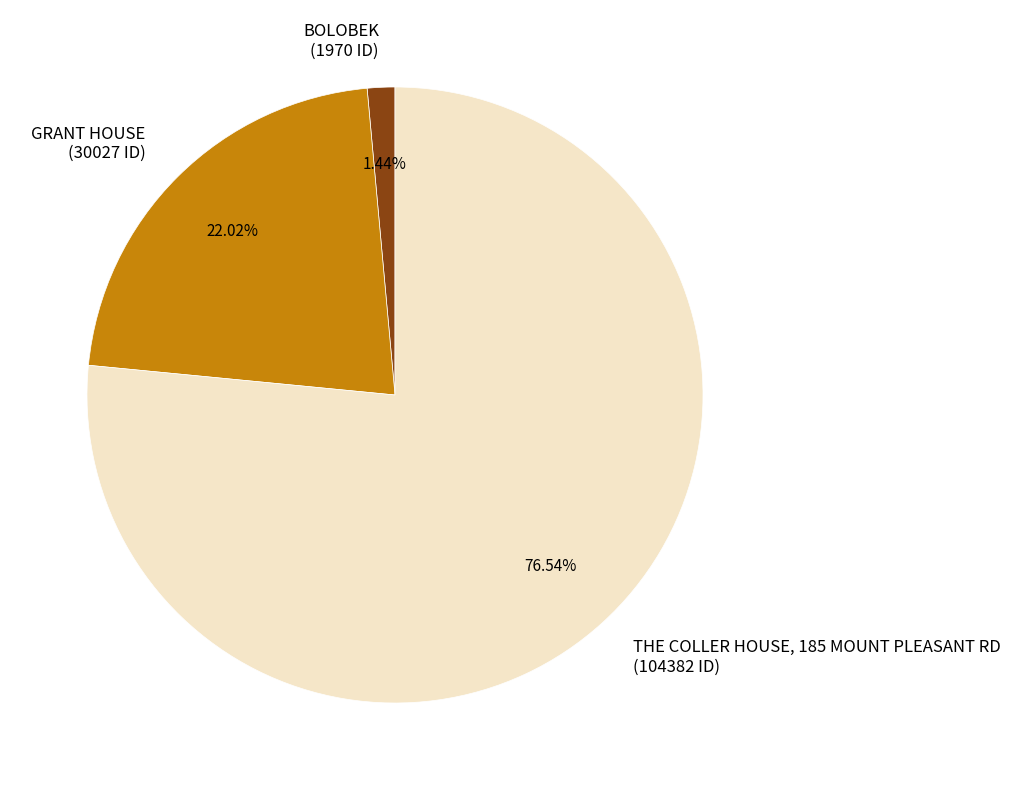

Rank the categories by value from lowest to highest.

BOLOBEK, GRANT HOUSE, THE COLLER HOUSE, 185 MOUNT PLEASANT RD